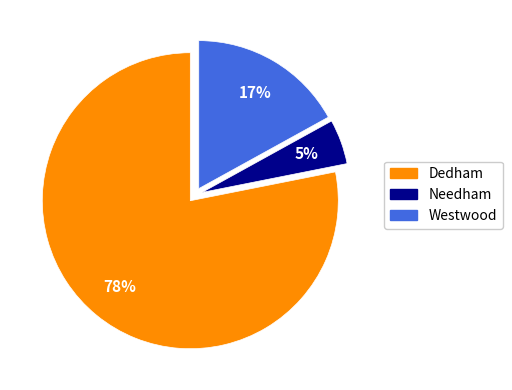

Which has a higher value, Dedham or Needham?

Dedham